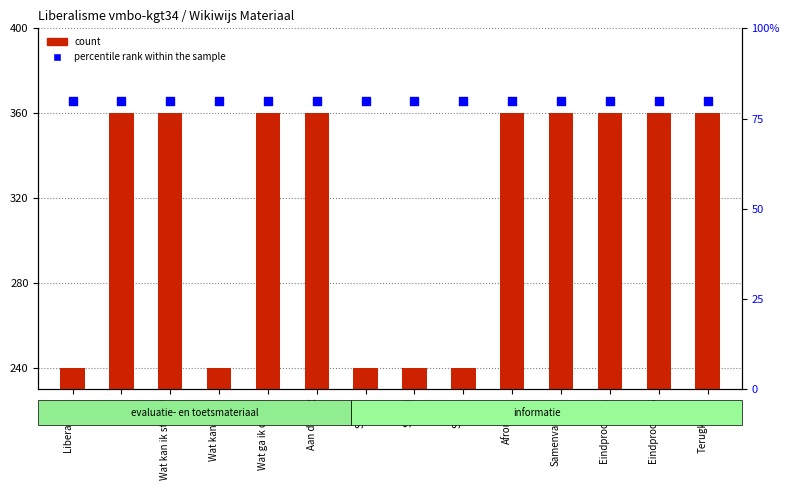

What are all the series names shown in the legend?

count, percentile rank within the sample